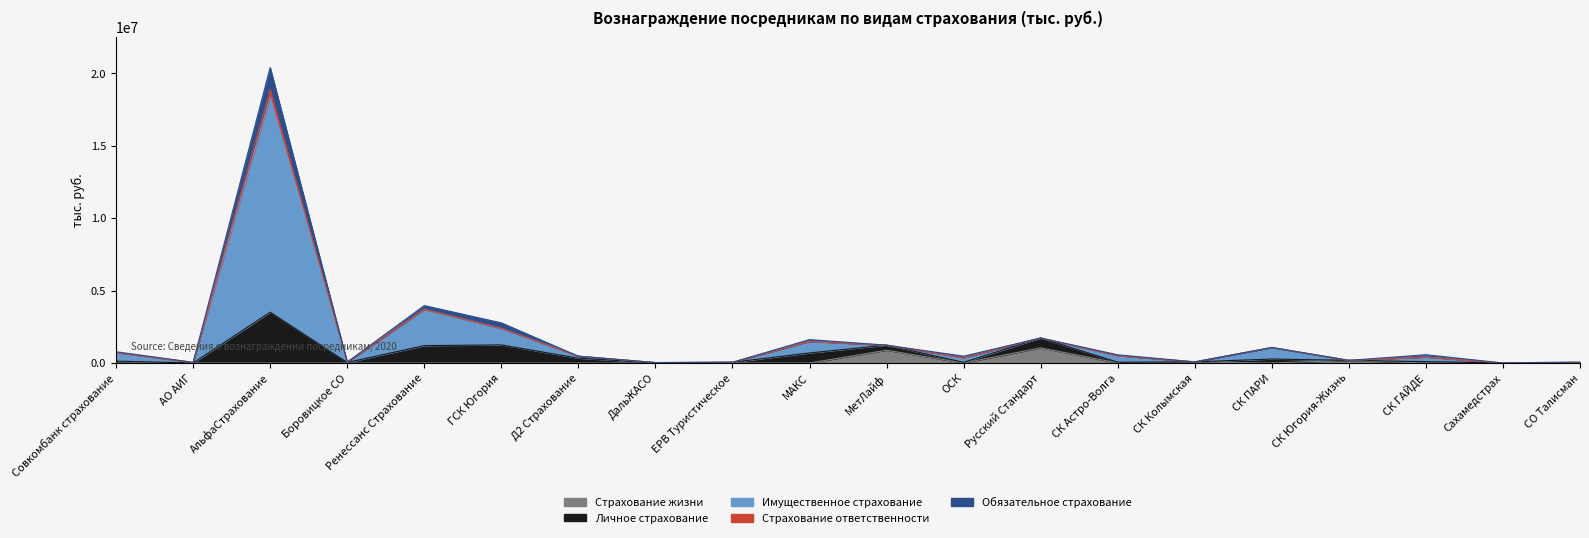

What is the spread (max minus min) of values at АО АИГ?

23162.9